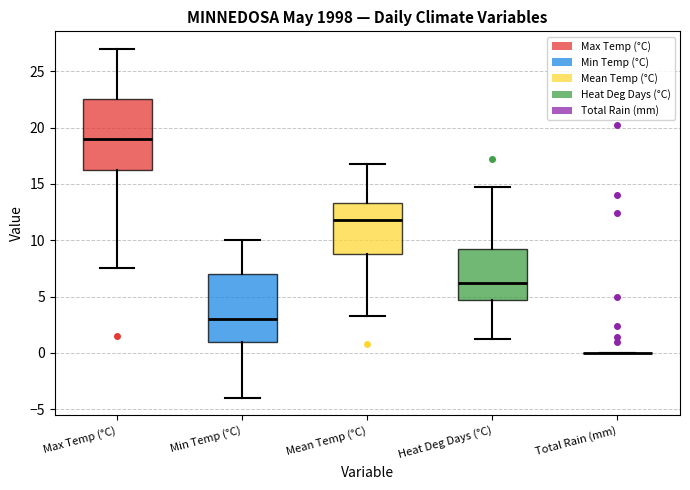

Reading left to right, read every box against the y-axis: the position of its median line, the range the box covers, and the ends of its whiskers. The values are not printed on the chart, so give them approximately, as read against the axis.

Max Temp (°C): median 19.0, box 16.5 to 22.5, whiskers 7.5 to 27.0
Min Temp (°C): median 3.0, box 1.0 to 7.0, whiskers -4.0 to 10.0
Mean Temp (°C): median 12.0, box 9.0 to 13.5, whiskers 3.5 to 17.0
Heat Deg Days (°C): median 6.0, box 4.5 to 9.5, whiskers 1.0 to 14.5
Total Rain (mm): box collapsed to a line at 0.0, whiskers 0.0 to 0.0